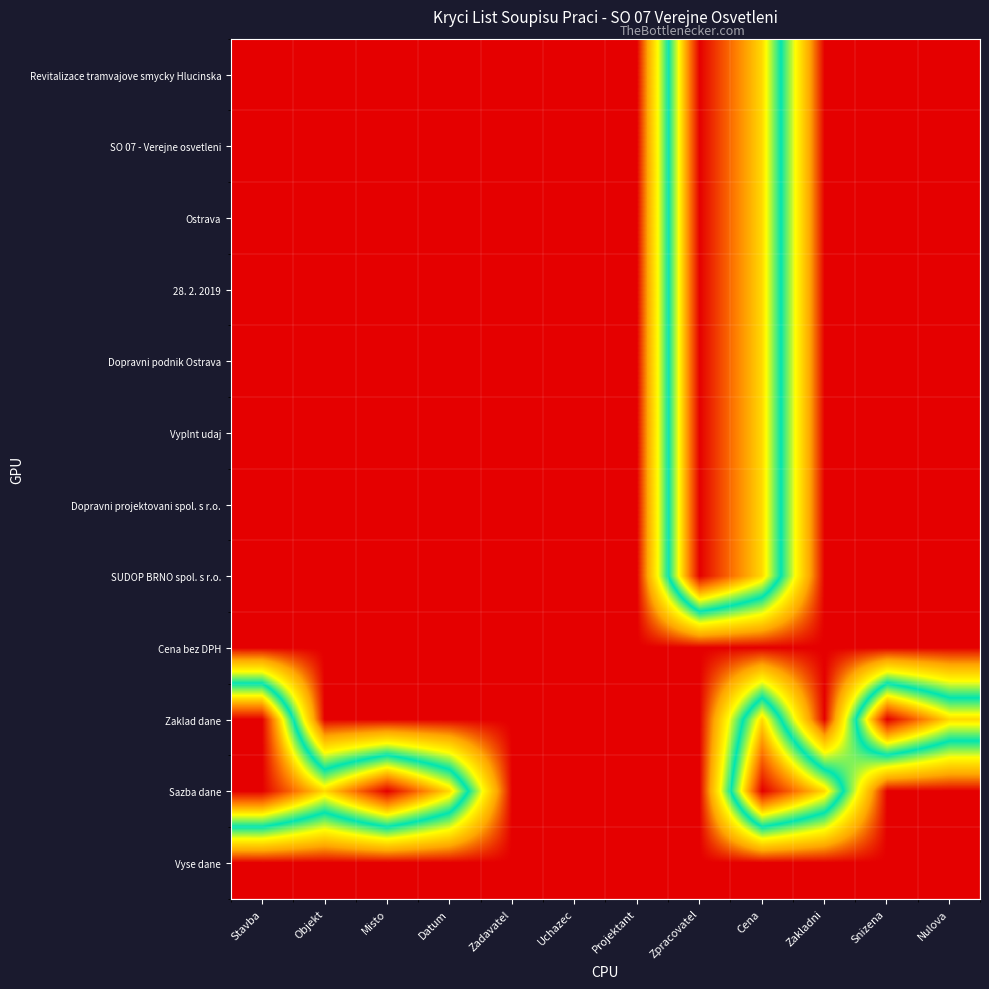

Rank the series by their maximum value, from highest to lowest.

Revitalizace tramvajove smycky Hlucinska, SO 07 - Verejne osvetleni, Ostrava, 28. 2. 2019, Dopravni podnik Ostrava, Vyplnt udaj, Dopravni projektovani spol. s r.o., SUDOP BRNO spol. s r.o., Zaklad dane, Sazba dane, Cena bez DPH, Vyse dane